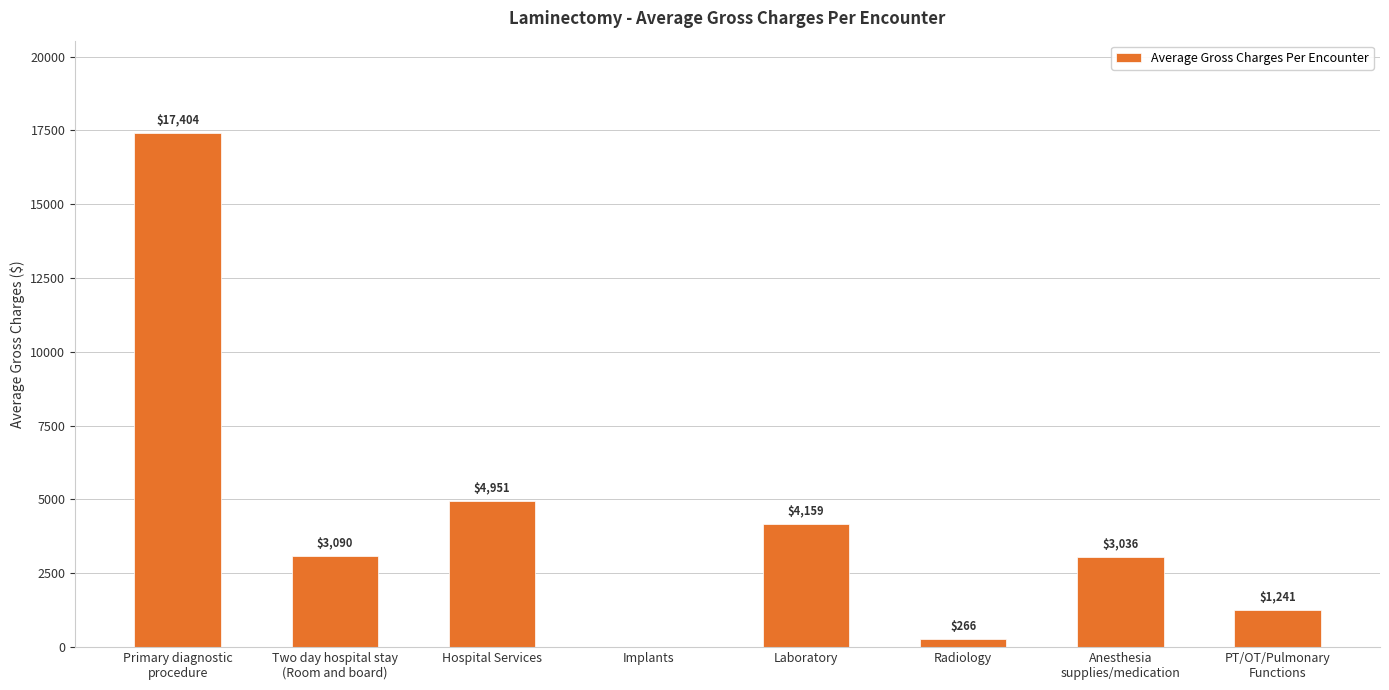

How many positive values are there?

7